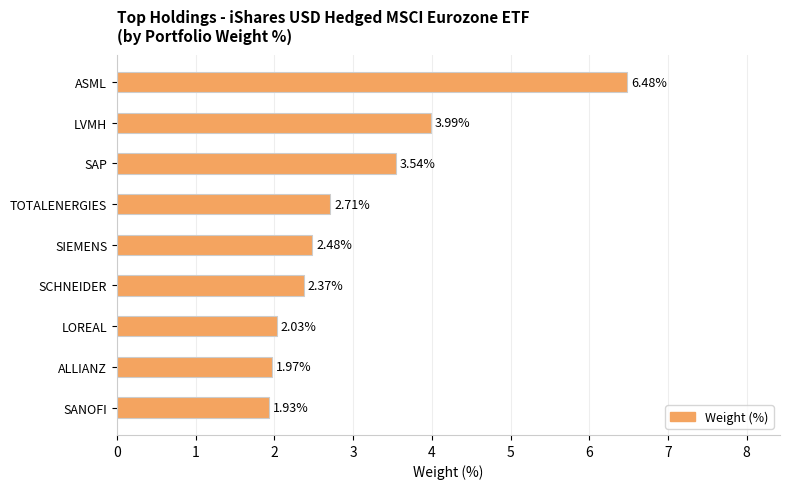

List the labels in order of value, largest first.

ASML, LVMH, SAP, TOTALENERGIES, SIEMENS, SCHNEIDER, LOREAL, ALLIANZ, SANOFI